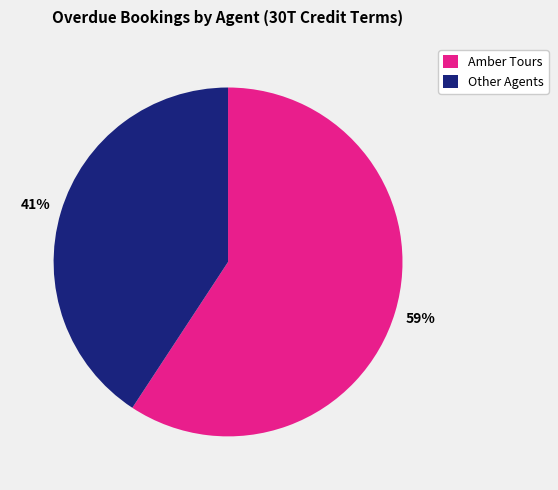

To the nearest percent, what is the average slice percentage?

50%